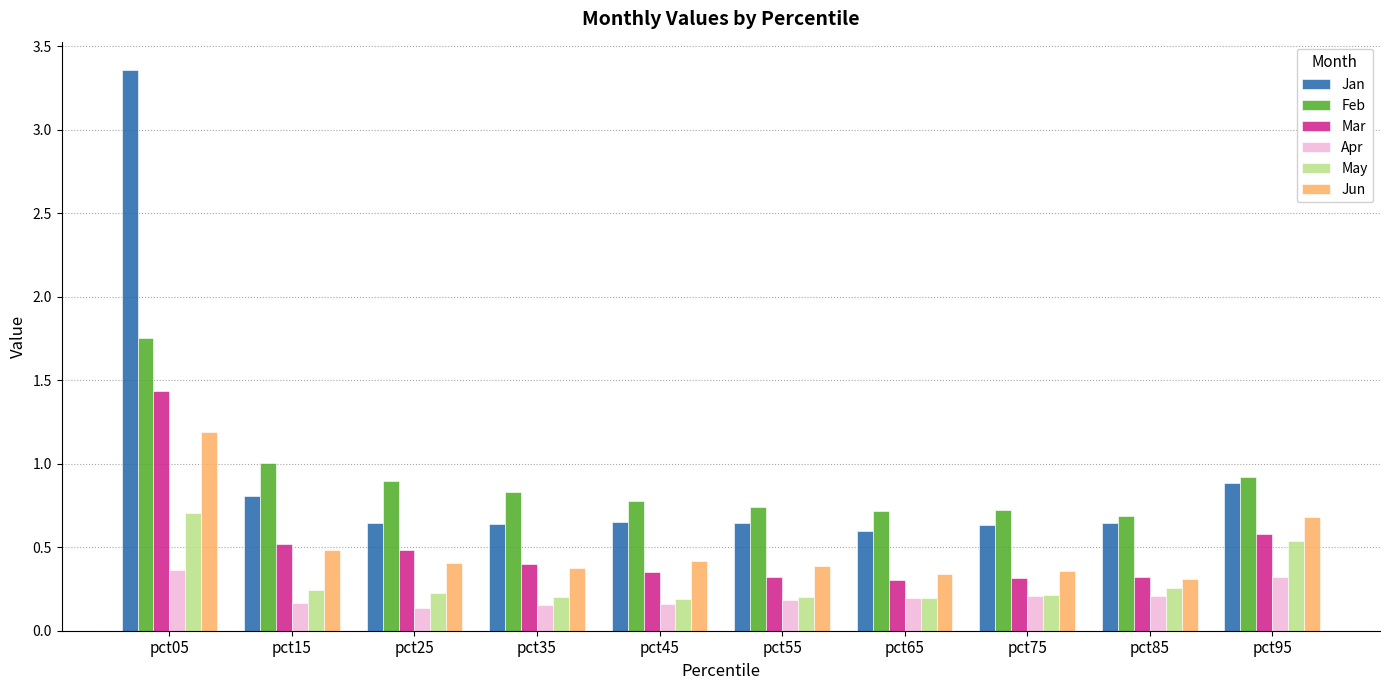

Rank the series by their maximum value, from lowest to highest.

Apr, May, Jun, Mar, Feb, Jan